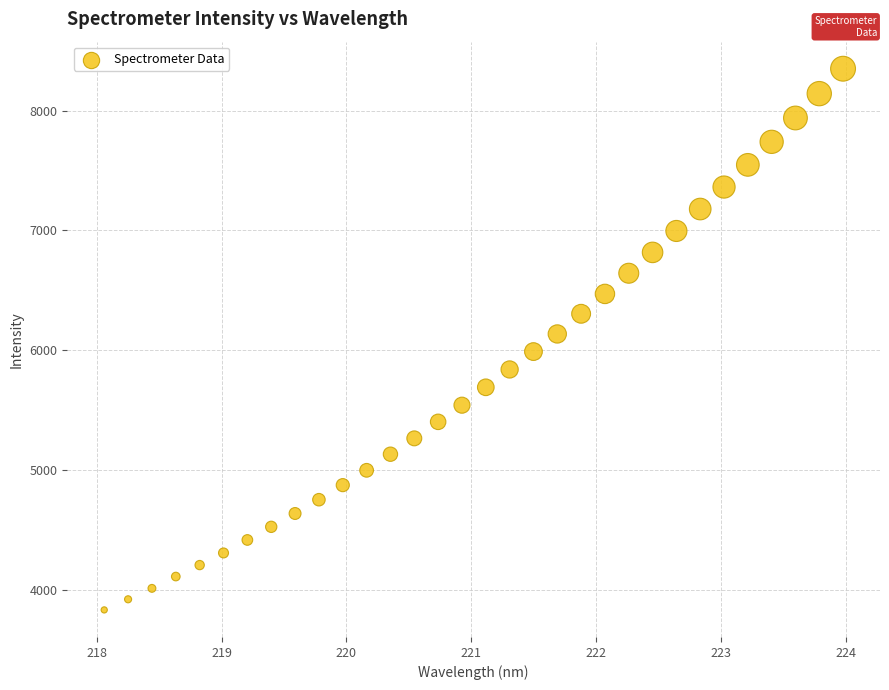

What is the range of Y values (max minus min)?

4516.3